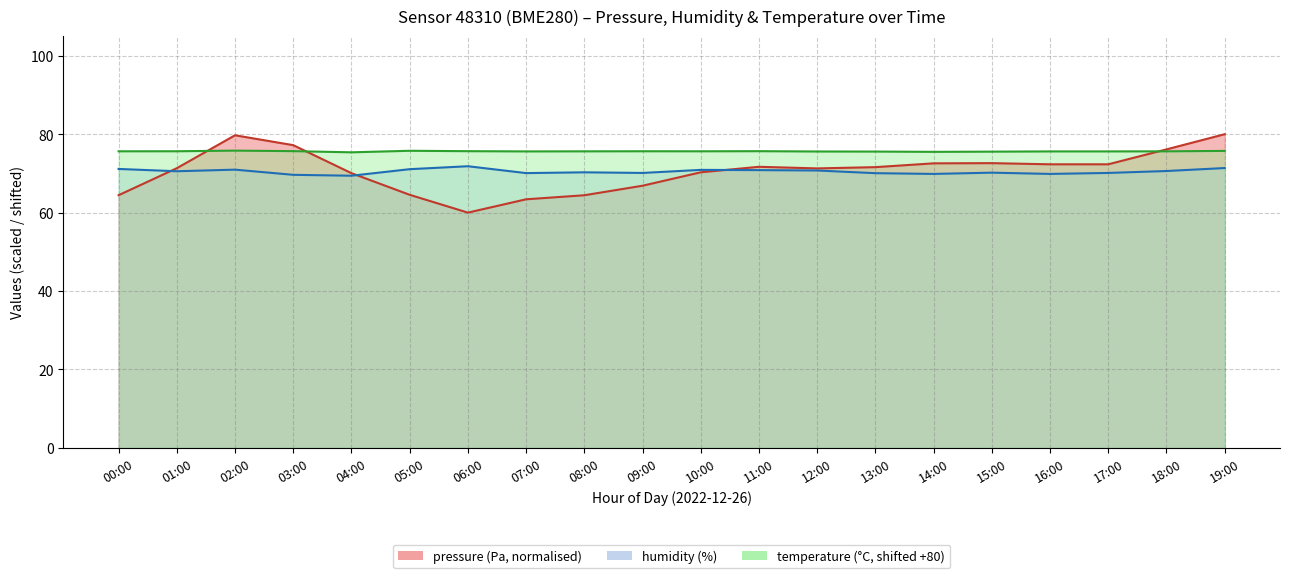

Reading left to right, what are all the values shown in this chart?

pressure: 64.4	71.3	79.7	77.2	70.1	64.5	60.0	63.4	64.4	66.9	70.3	71.7	71.3	71.6	72.6	72.6	72.3	72.3	76.1	80.0
humidity: 71.1	70.5	71.0	69.6	69.4	71.1	71.8	70.1	70.3	70.1	70.9	70.8	70.7	70.1	69.9	70.2	69.9	70.1	70.6	71.4
temperature: 75.6	75.7	75.8	75.7	75.4	75.8	75.7	75.6	75.6	75.7	75.6	75.7	75.6	75.6	75.5	75.5	75.6	75.6	75.6	75.7